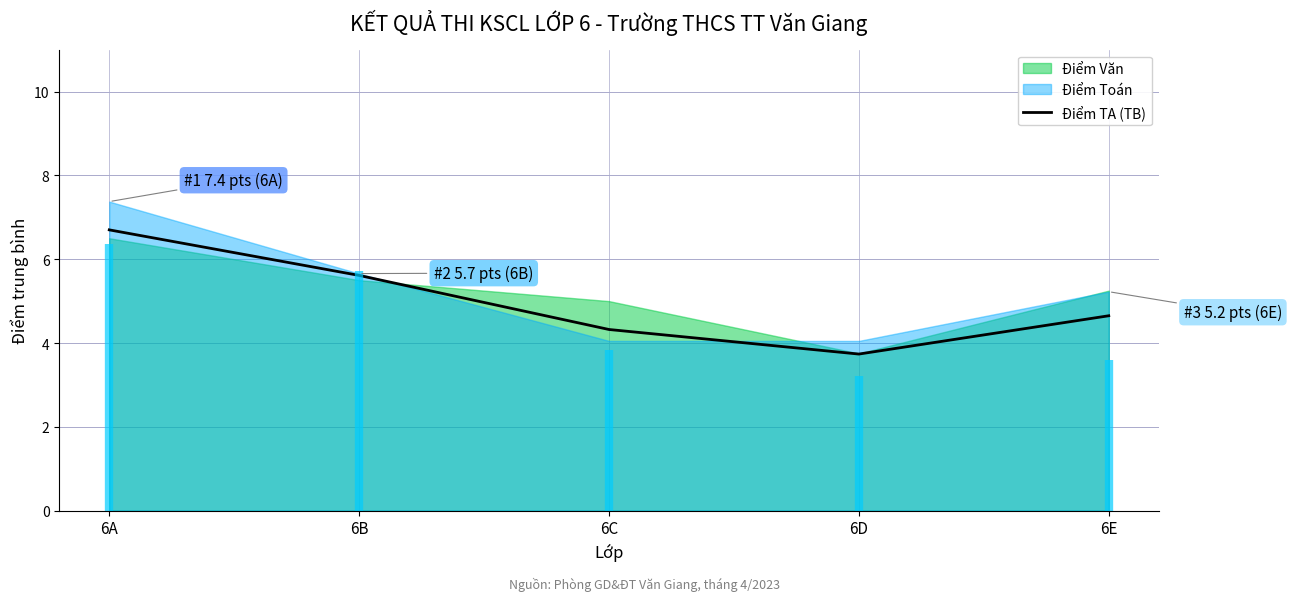

Rank the categories by value from lowest to highest.

6D, 6C, 6E, 6B, 6A